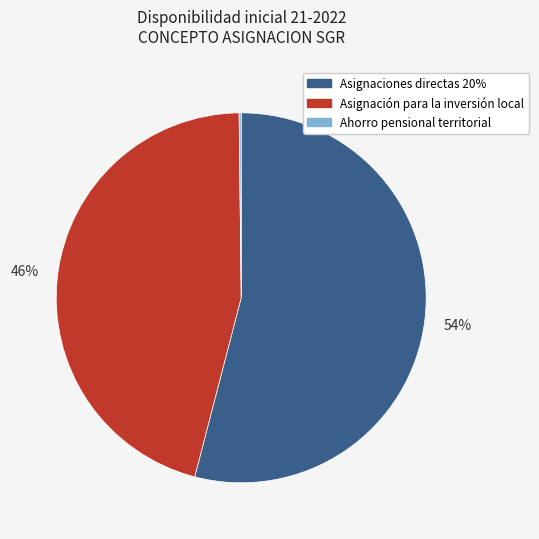

What percentage is the Asignaciones directas 20% slice, to the nearest percent?

54%